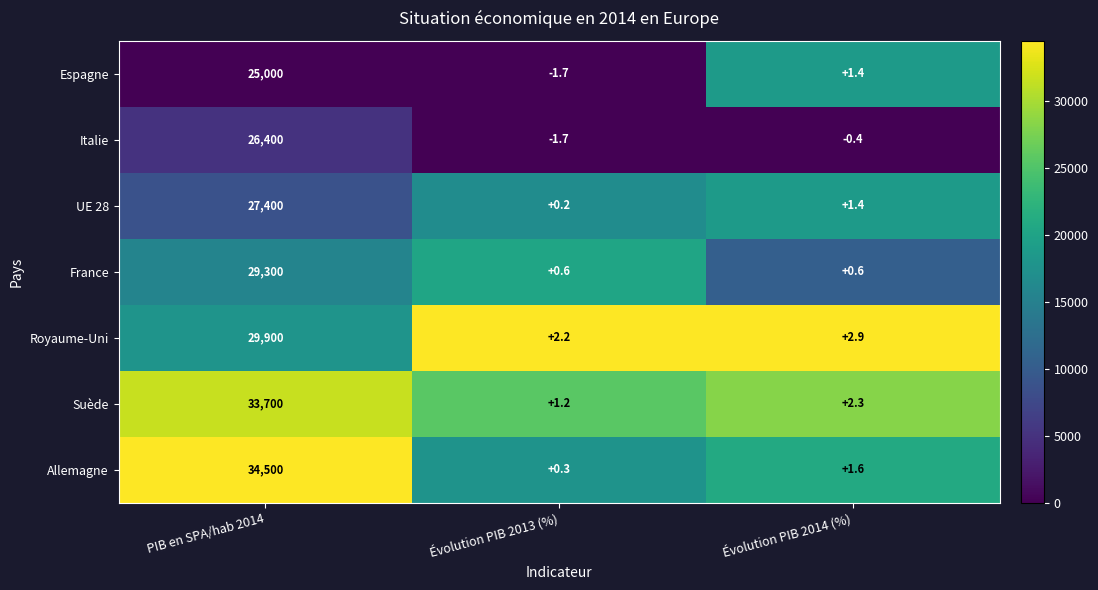

True or false: Italie has a value of 8979.8 at PIB en SPA/hab 2014.

False